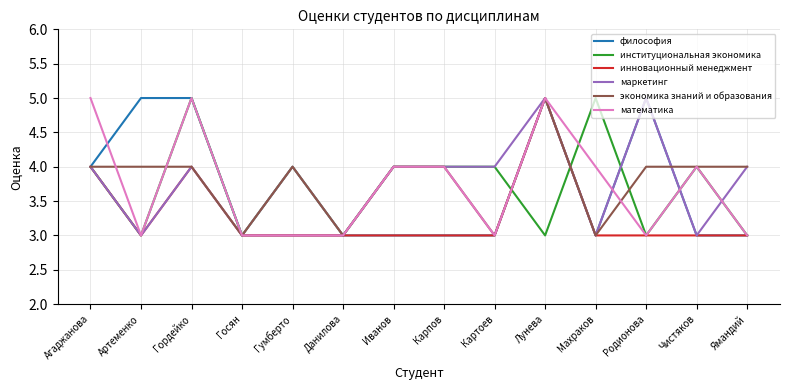

The инновационный менеджмент series shows 3 at Иванов. True or false?

True